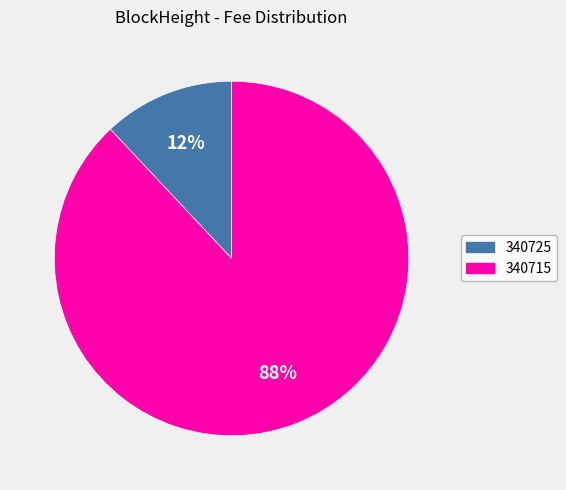

Which slice is the largest?

340715